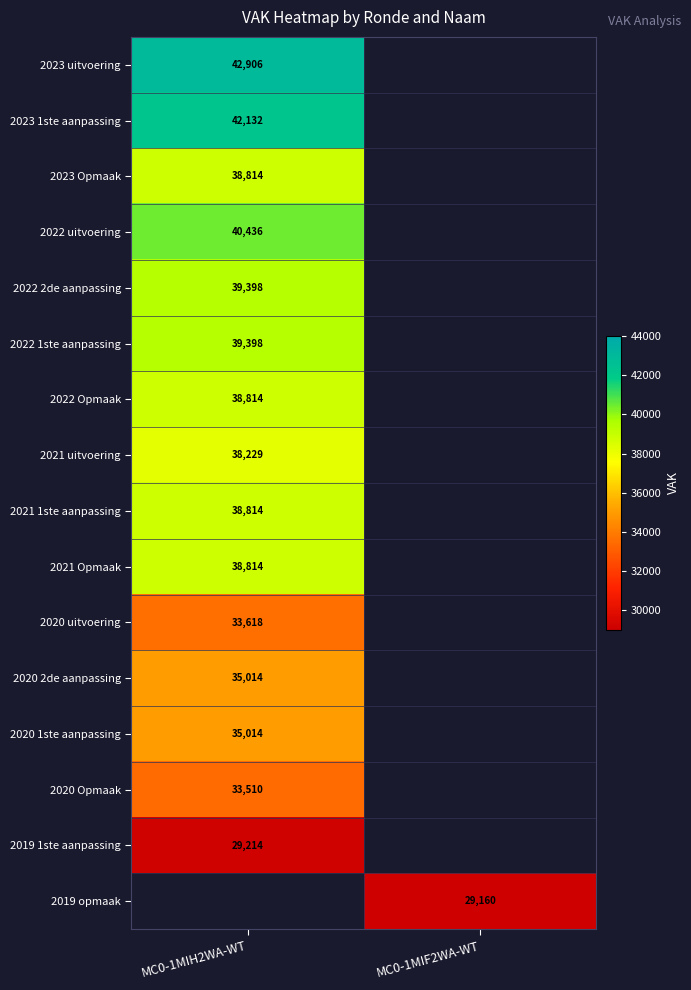

Is it true that 2023 Opmaak equals 38814 at MC0-1MIH2WA-WT?

True